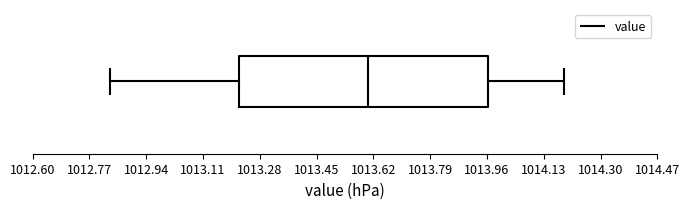

Read this box plot against the x-axis: the position of the median line, the range covered by the box, and the ends of both whiskers. The values are not printed on the chart, so give them approximately, as read against the axis.

median 1013.60, box 1013.22 to 1013.96, whiskers 1012.84 to 1014.20